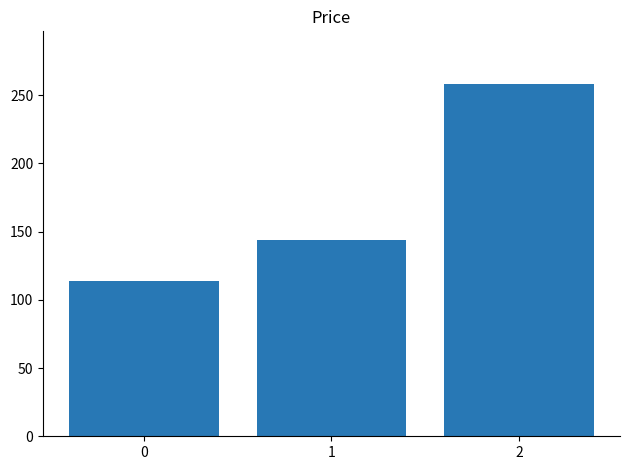

What is the minimum value shown in the chart?

114